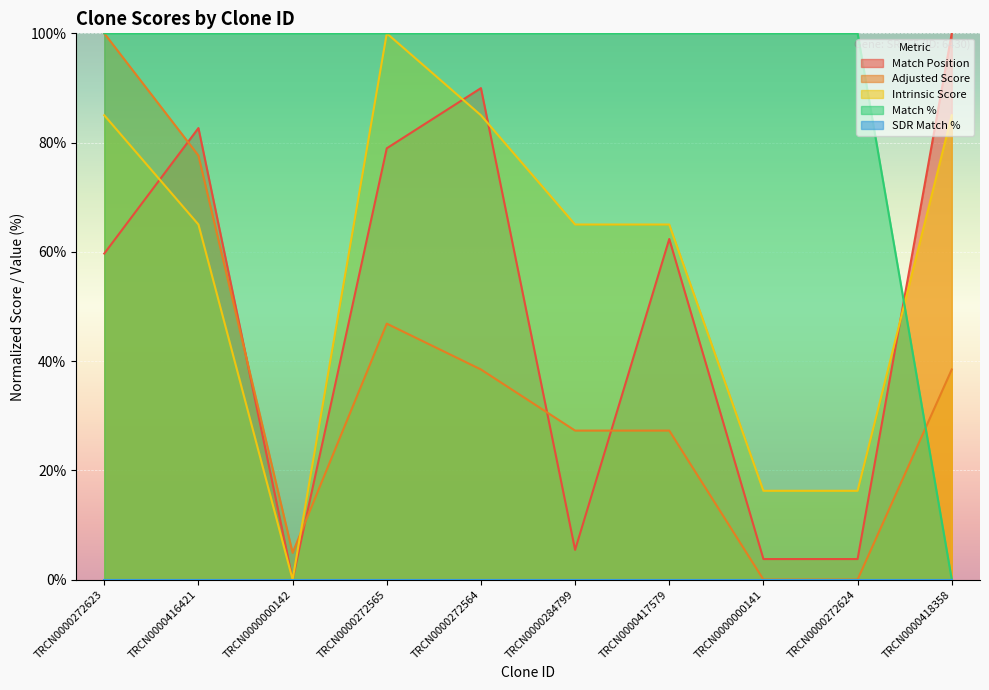

How many times do Intrinsic Score and Adjusted Score cross each other?

1